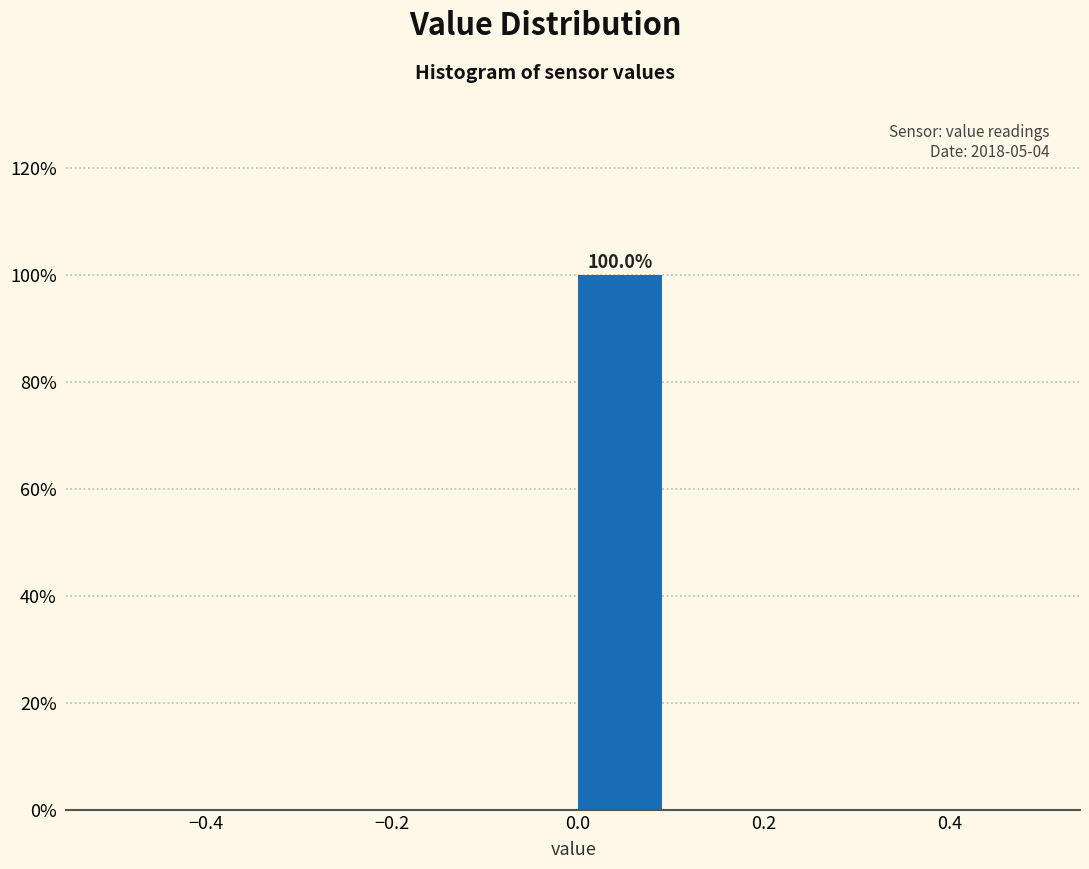

Over which range of the x-axis is the bar tallest?

0.0 to 0.1